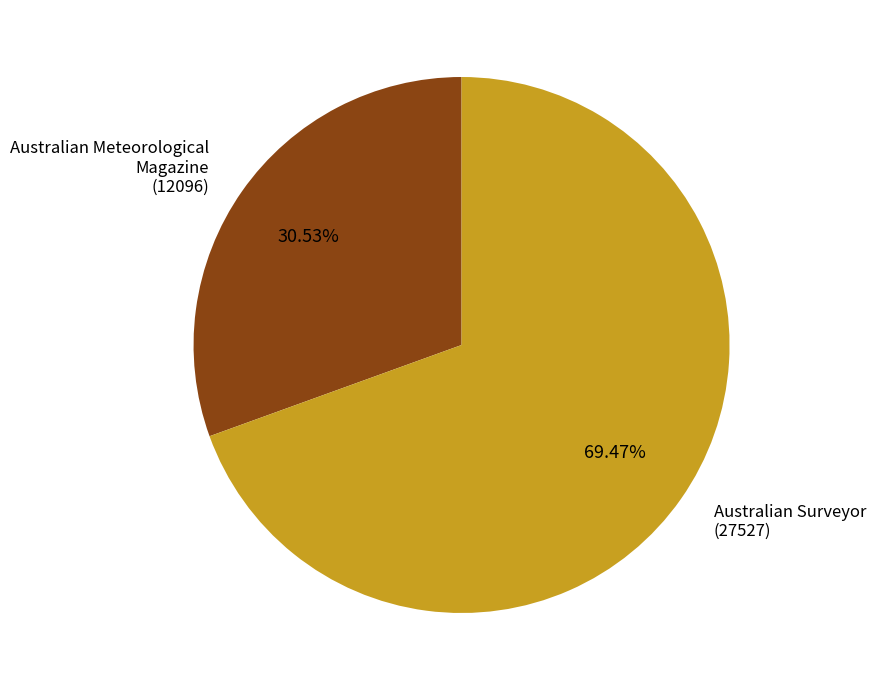

Is it true that Australian Surveyor is 63% of the pie?

False